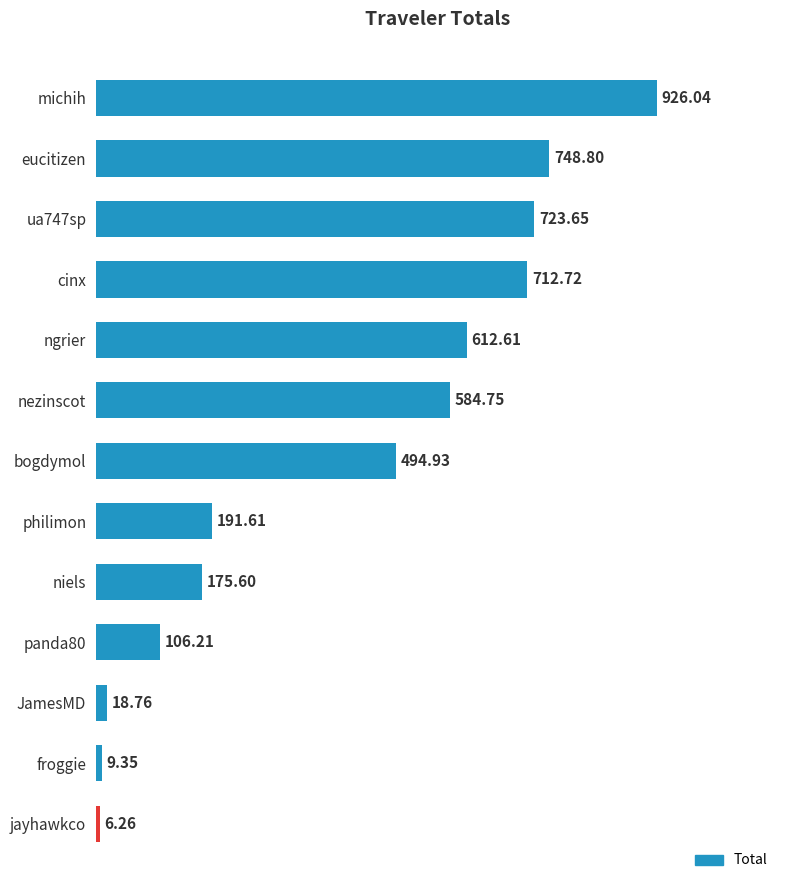

At which label is the value closest to 466?

bogdymol